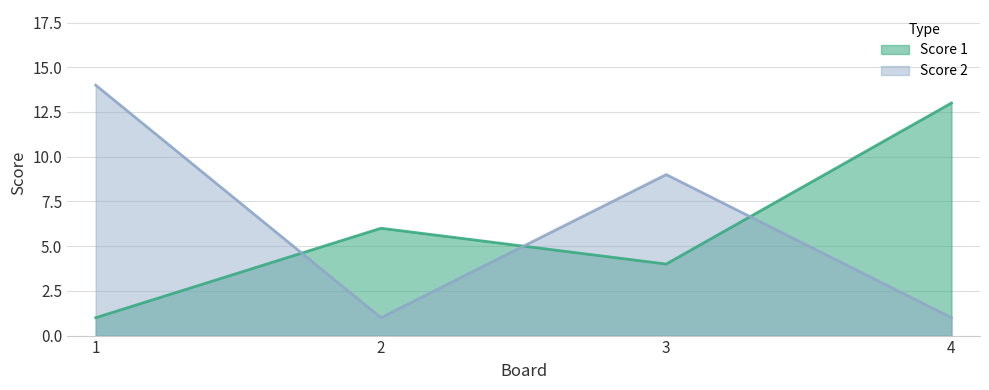

The value of Score 1 at 2 is 10. True or false?

False